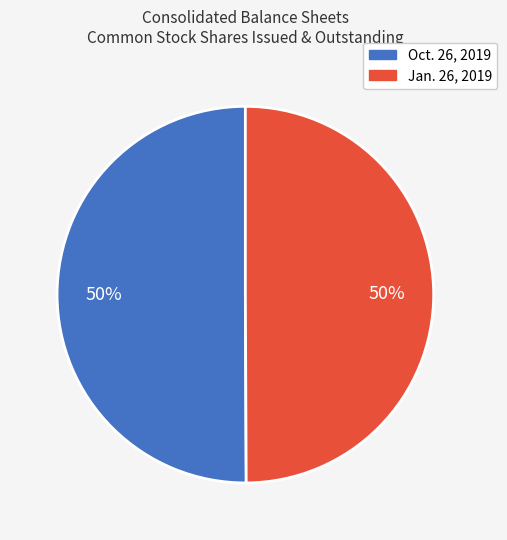

True or false: Jan. 26, 2019 accounts for 50% of the total.

True